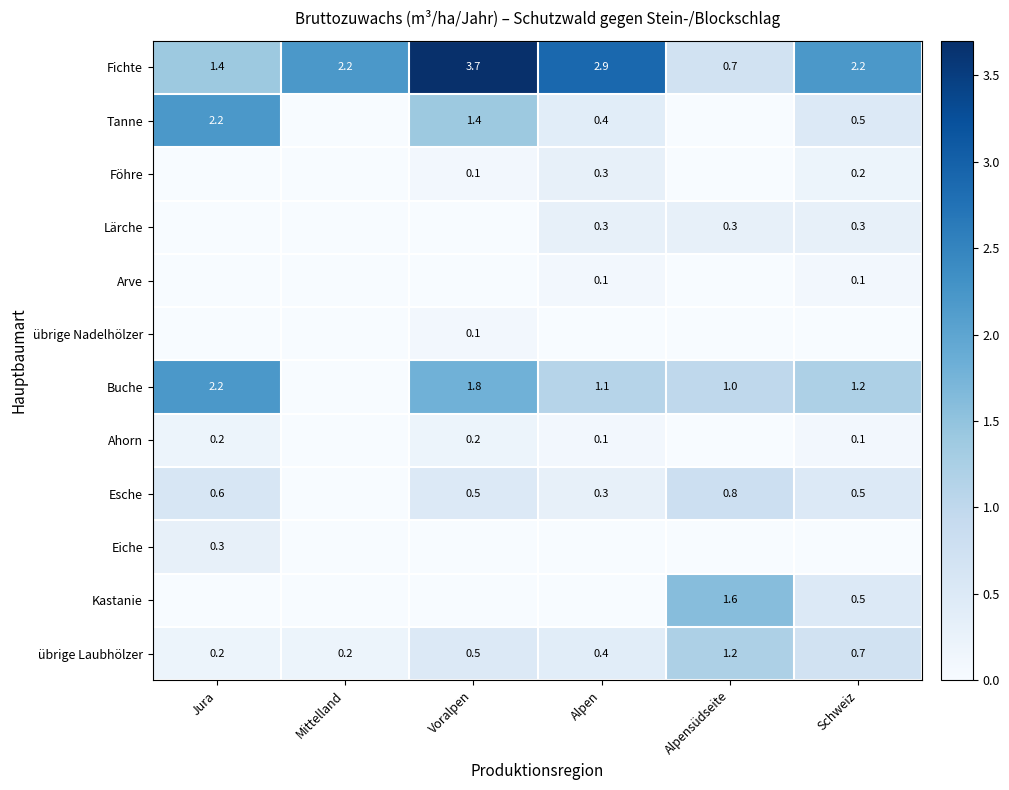

What is the highest value of the Fichte series?

3.7